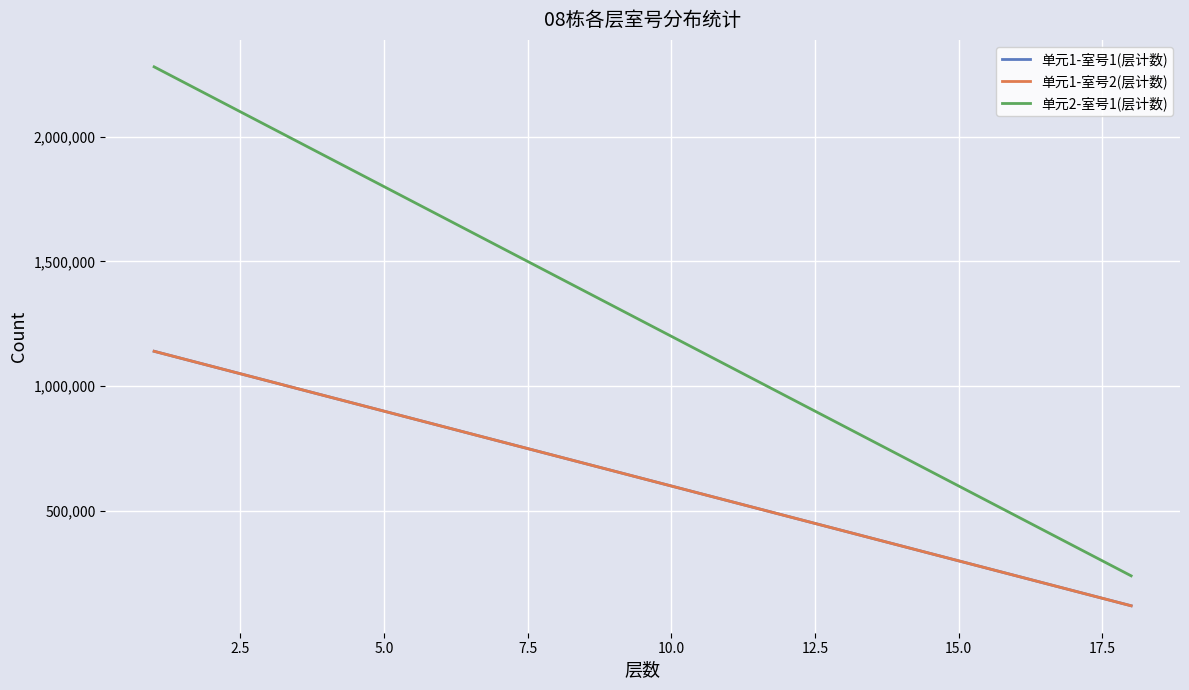

Does the chart have visible grid lines?

Yes